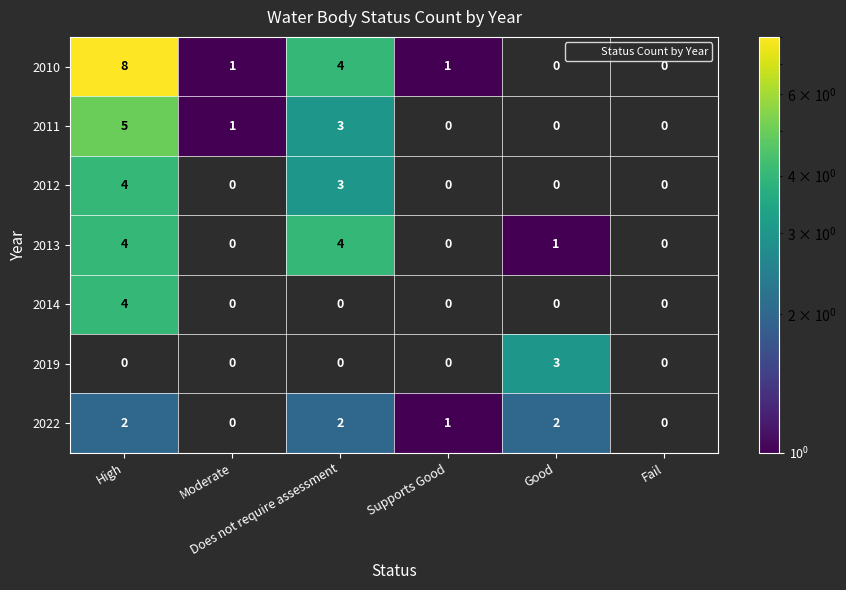

Which label corresponds to the smallest value in the chart?

Moderate